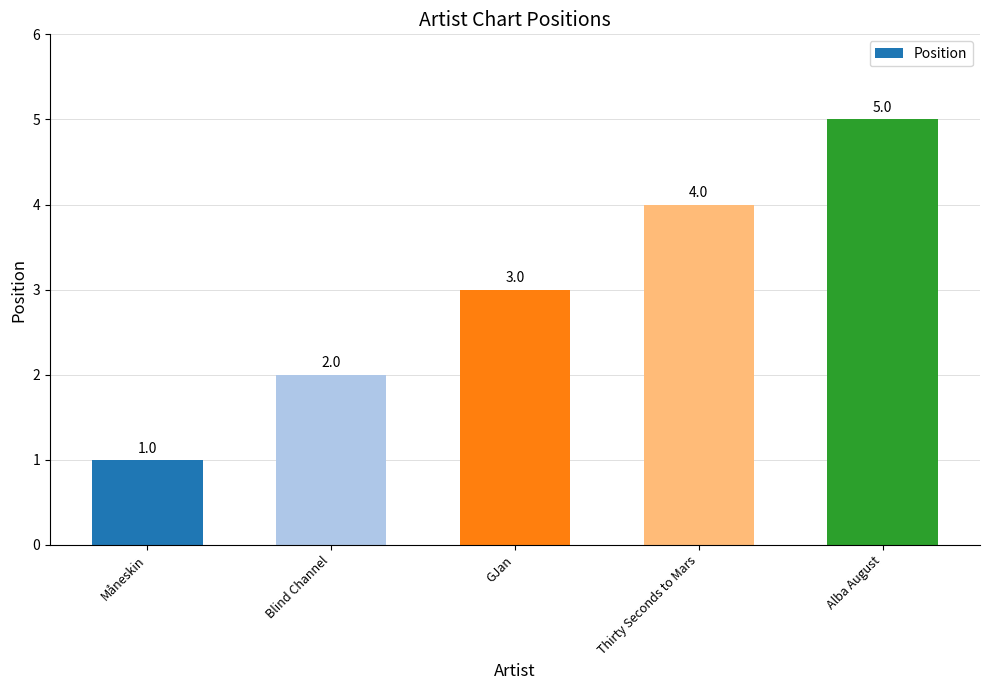

List the labels in order of value, smallest first.

Måneskin, Blind Channel, GJan, Thirty Seconds to Mars, Alba August